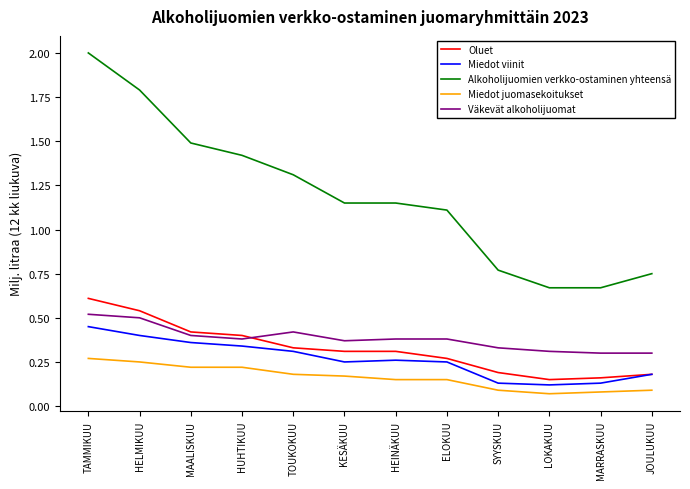

The Oluet series shows 0.5 at KESÄKUU. True or false?

False